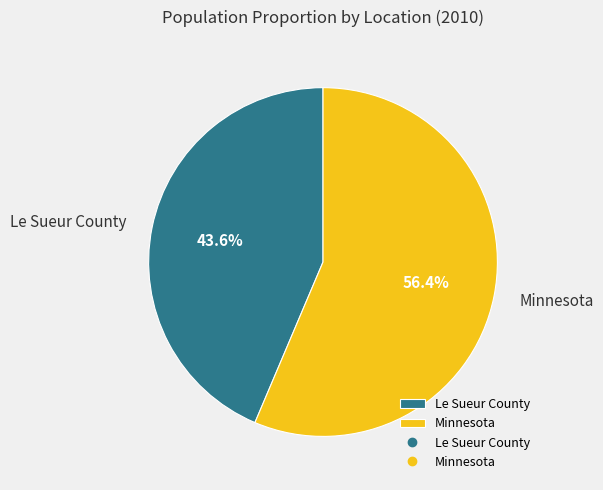

Which category has the smallest portion of the pie?

Le Sueur County